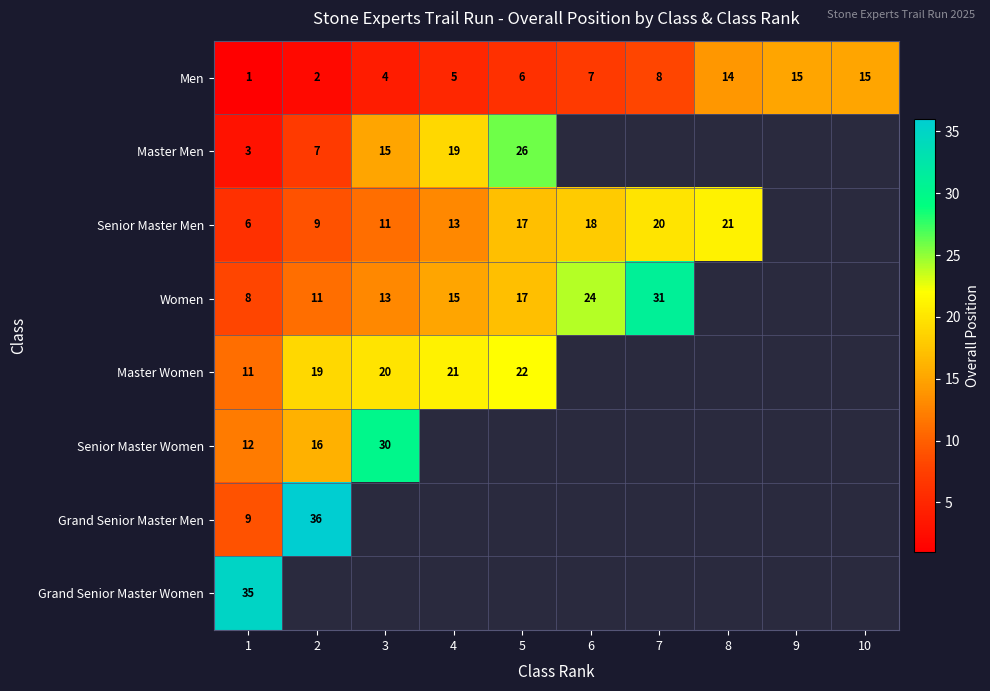

What is the spread (max minus min) of values at 4?

16.0